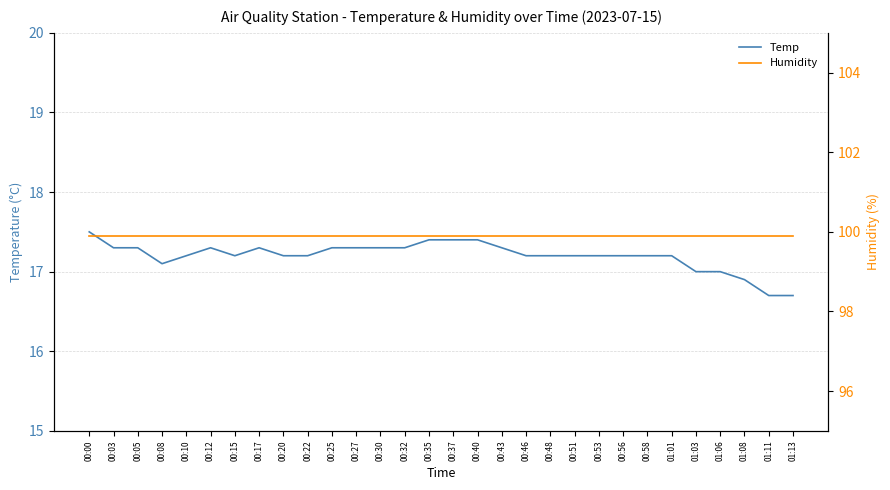

What is the label of the 28th point from the left?

01:08